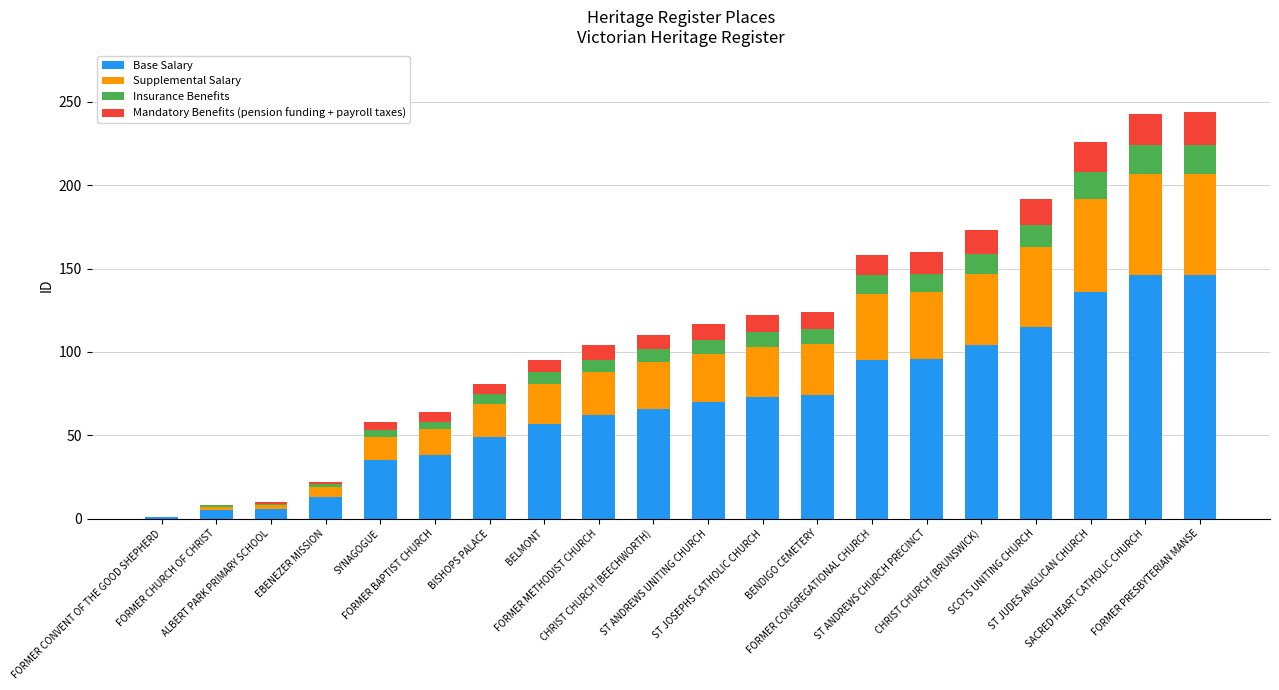

What are all the series names shown in the legend?

Base Salary, Supplemental Salary, Insurance Benefits, Mandatory Benefits (pension funding + payroll taxes)